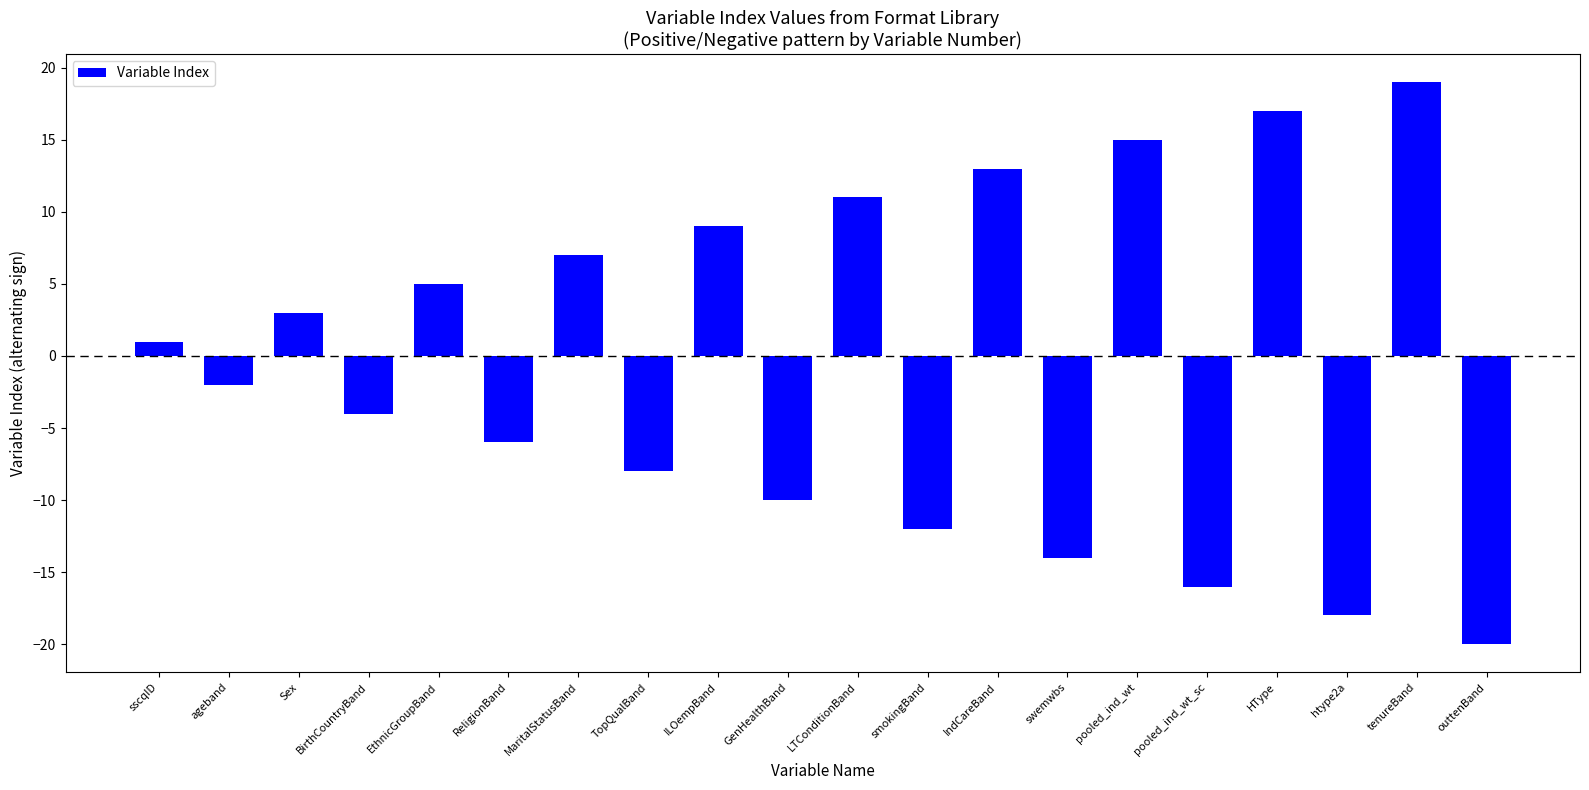

What is the approximate value at LTConditionBand?

11